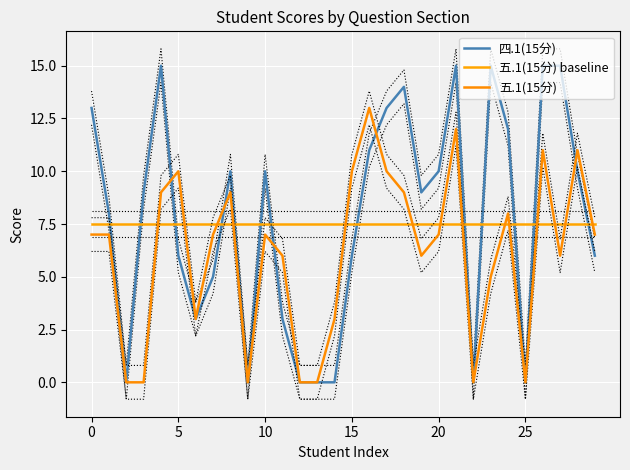

True or false: 五.1(15分) baseline has a value of 7.5 at 29.

True